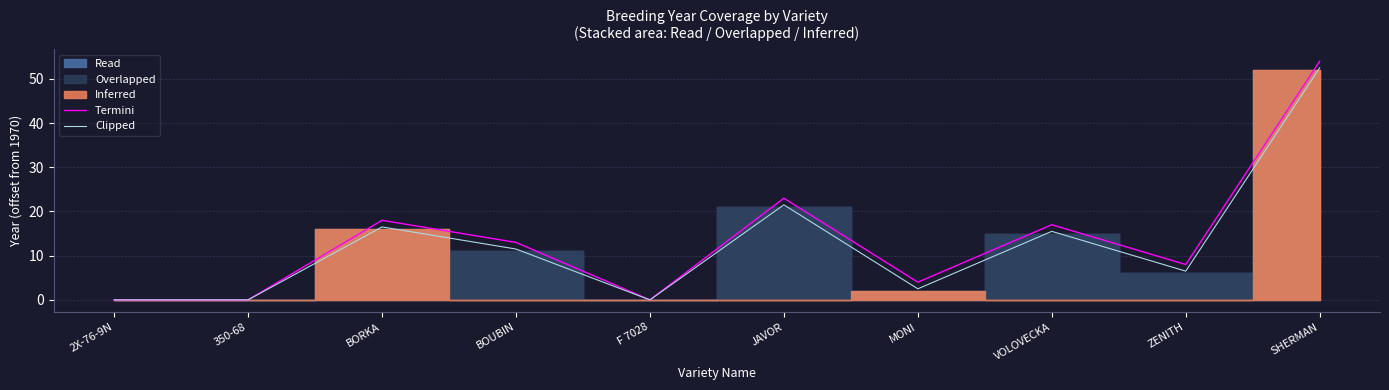

How many positive values does the Termini series have?

7